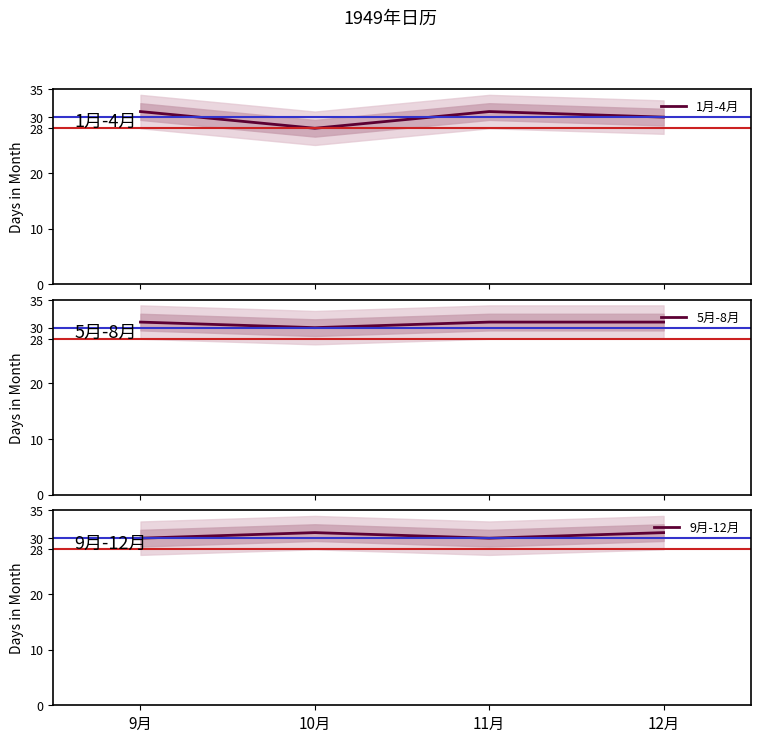

What is the value of the 1月-4月 point at the 1st from the left?

31